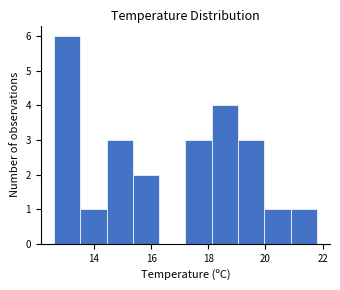

Reading left to right, list every bar in this chart as the range it spans on the x-axis followed by its height. Neither the bar edges nor the heights are printed on the chart, so give them approximately, as read against the axes.

12.60 to 13.52: 6
13.52 to 14.44: 1
14.44 to 15.36: 3
15.36 to 16.28: 2
16.28 to 17.20: 0
17.20 to 18.12: 3
18.12 to 19.04: 4
19.04 to 19.96: 3
19.96 to 20.88: 1
20.88 to 21.80: 1